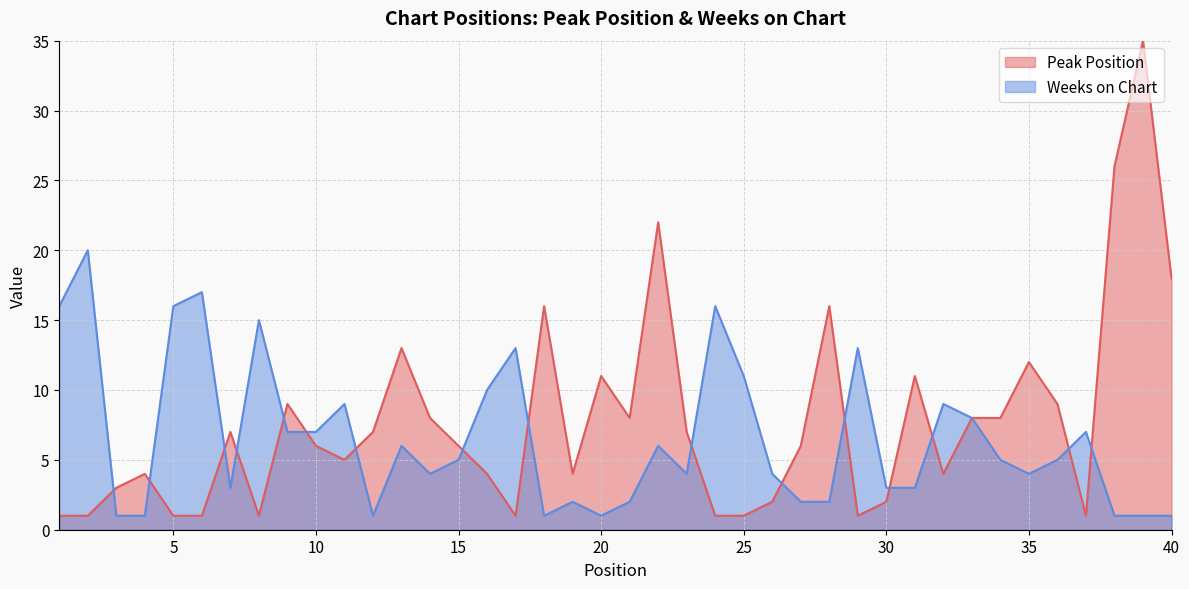

Where is Weeks on Chart nearest to the value 10?

16